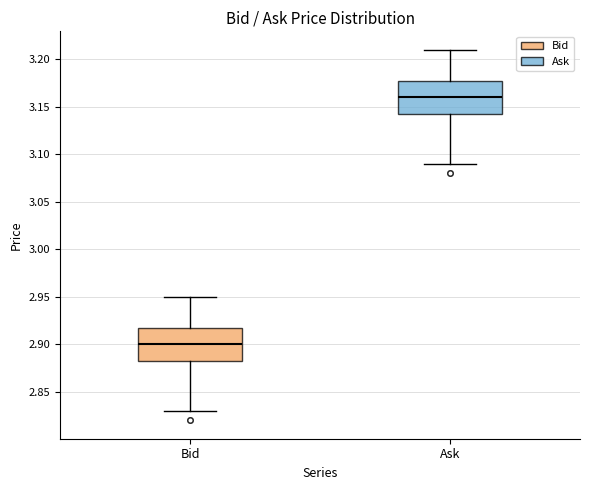

Reading left to right, read every box against the y-axis: the position of its median line, the range the box covers, and the ends of its whiskers. The values are not printed on the chart, so give them approximately, as read against the axis.

Bid: median 2.900, box 2.885 to 2.920, whiskers 2.830 to 2.950
Ask: median 3.160, box 3.145 to 3.180, whiskers 3.090 to 3.210